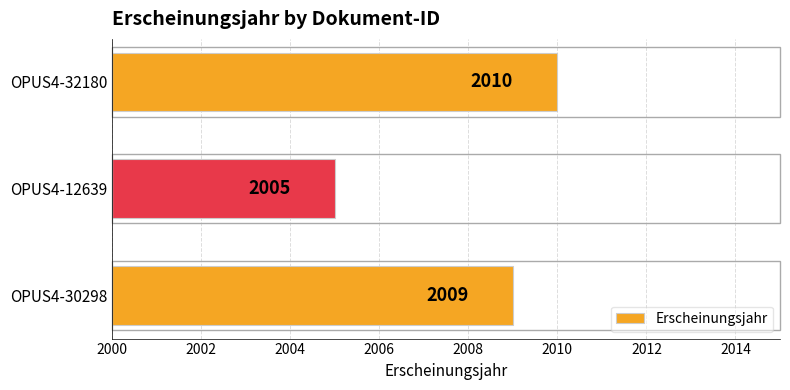

Rank the categories by value from lowest to highest.

OPUS4-12639, OPUS4-30298, OPUS4-32180